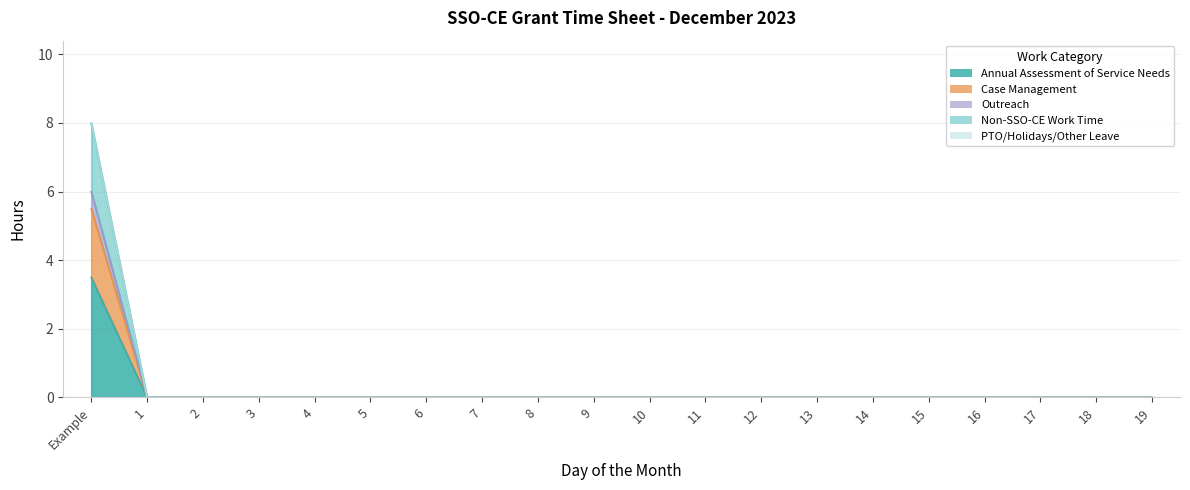

What is the label of the 9th point from the left?

8